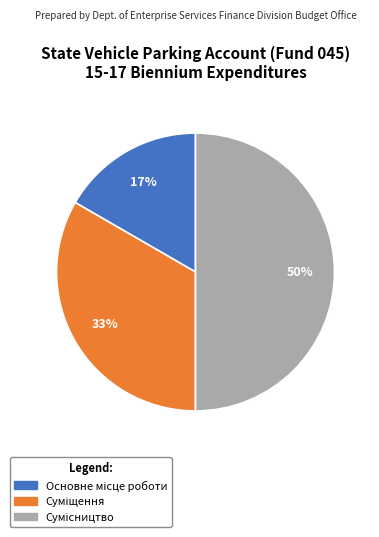

To the nearest percent, what is the difference between the largest and smallest slice percentages?

33%